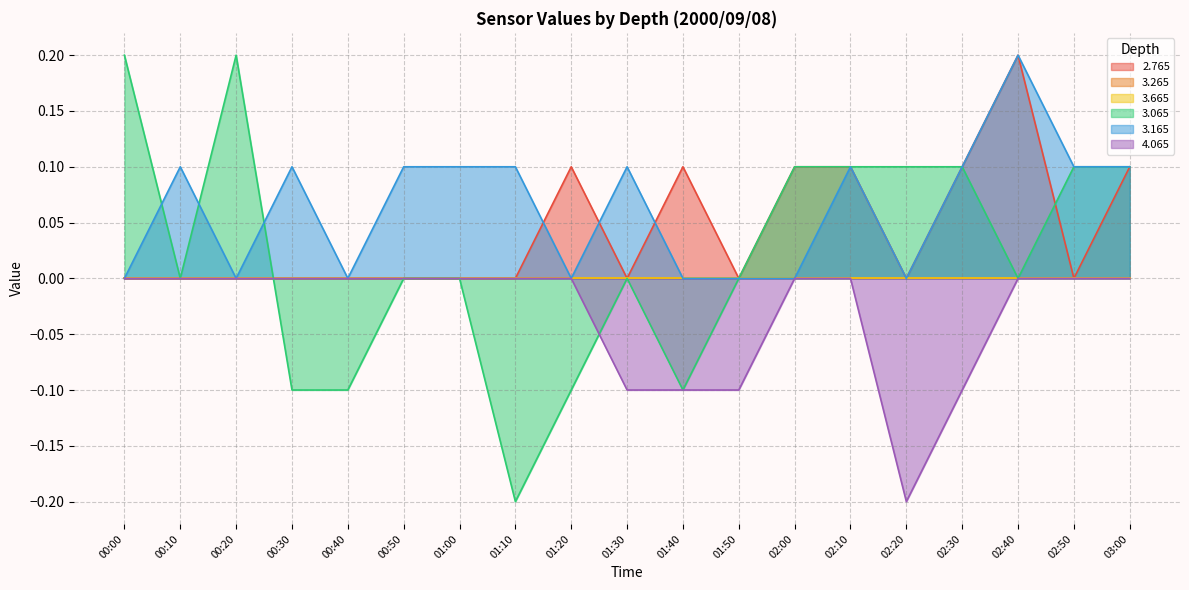

Which has a higher value, 02:20 or 03:00?

03:00